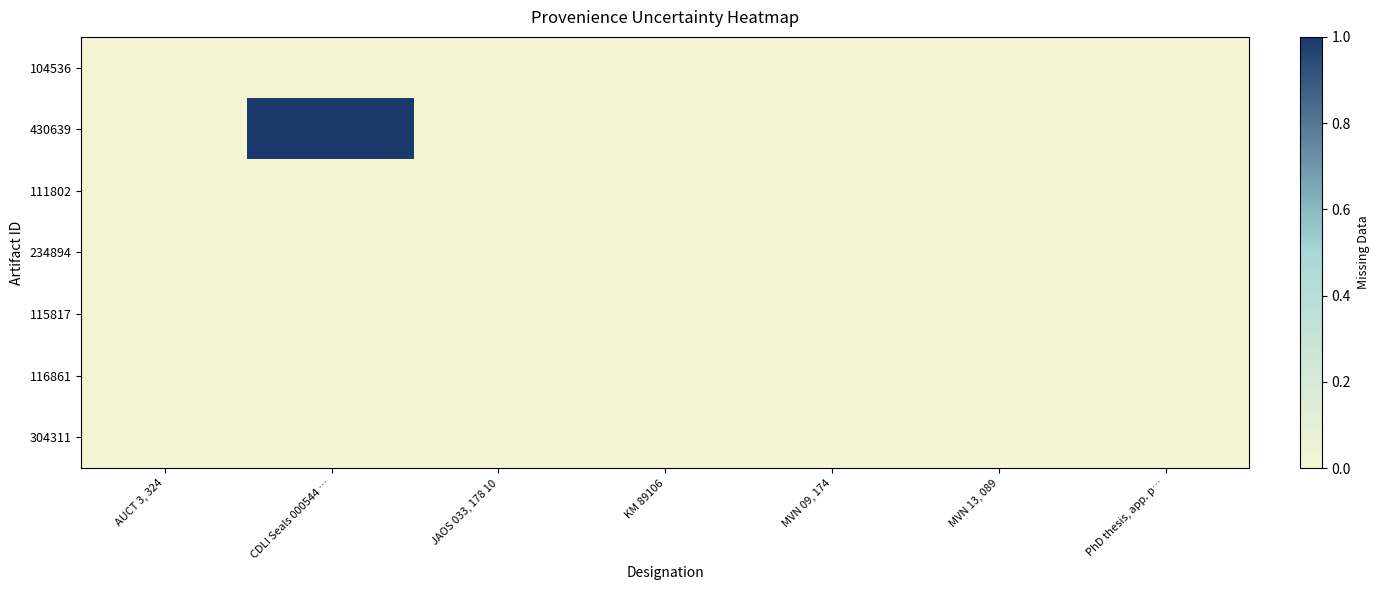

Rank the series by their maximum value, from lowest to highest.

104536, 111802, 234894, 115817, 116861, 304311, 430639